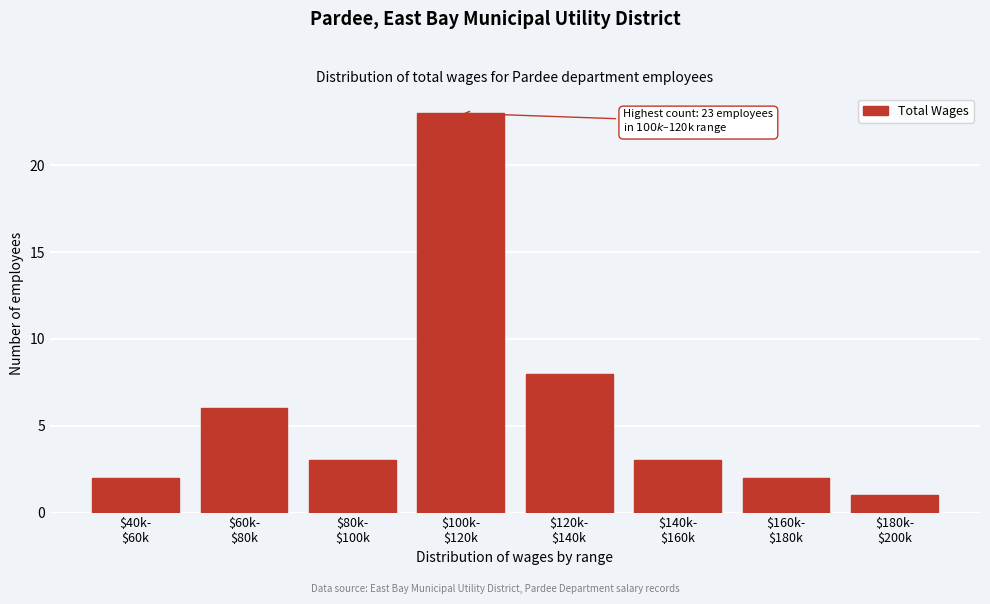

Reading left to right, extract all data points from this chart.

2	6	3	23	8	3	2	1